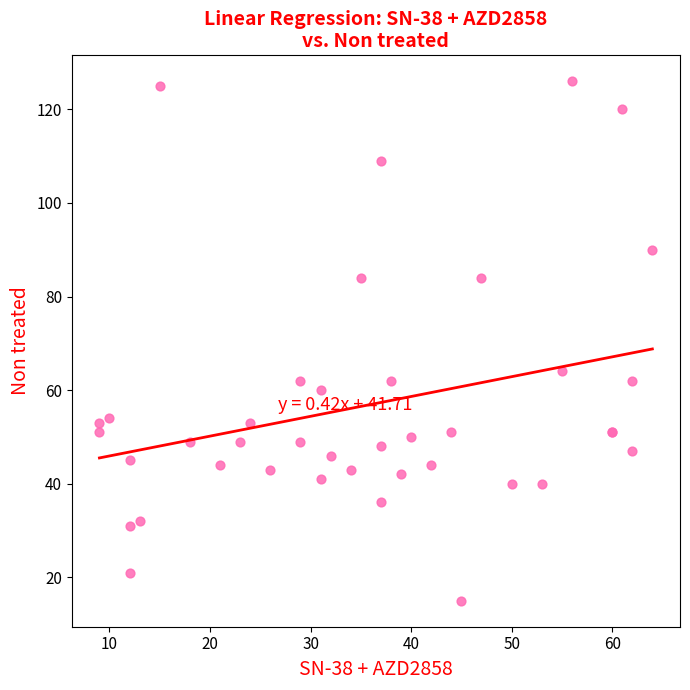

What Y value in the scatter plot is closest to 70?

64